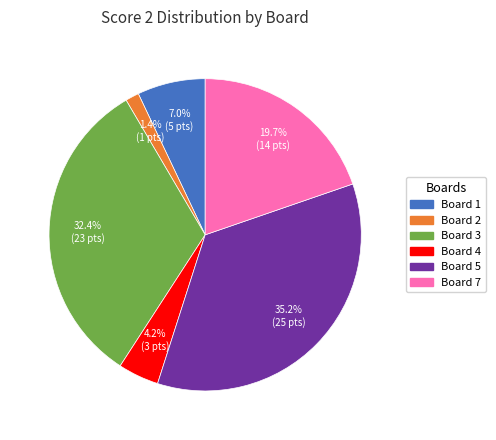

Is there a majority slice in this chart?

No